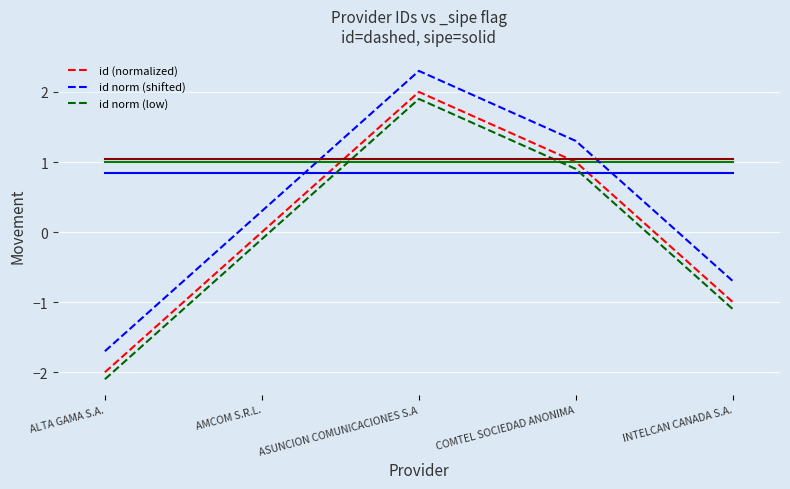

The value of id (normalized) at ASUNCION COMUNICACIONES S.A is 2.0. True or false?

True